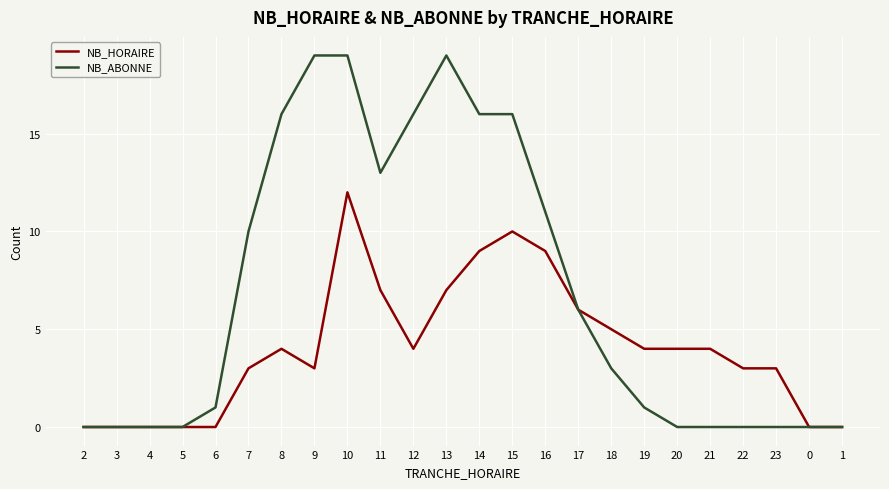

Which series has the largest total across all categories?

NB_ABONNE